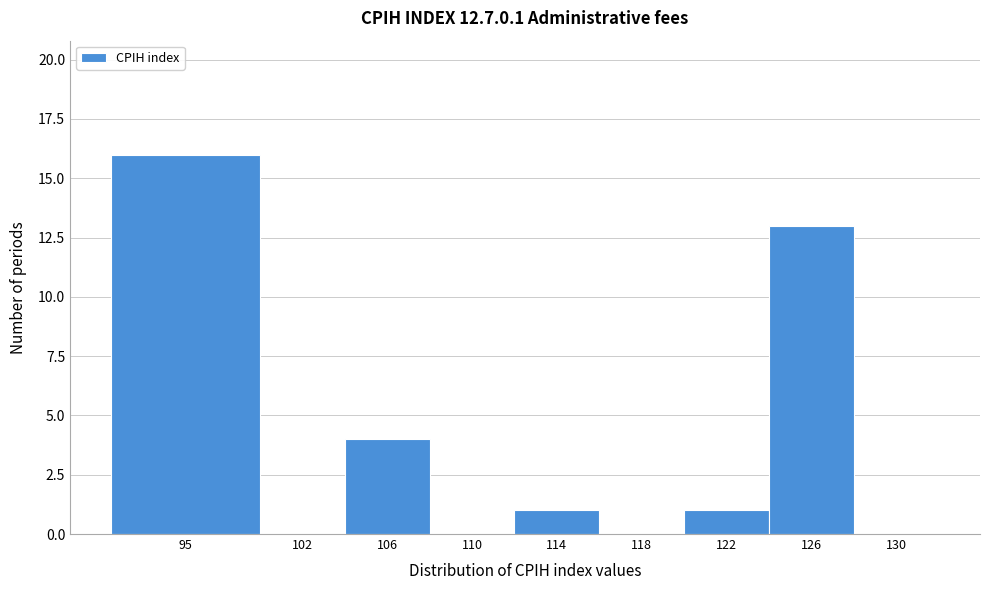

Reading right to left, extract all data points from this chart.

130=0	126=13	122=1	118=0	114=1	110=0	106=4	102=0	95=16